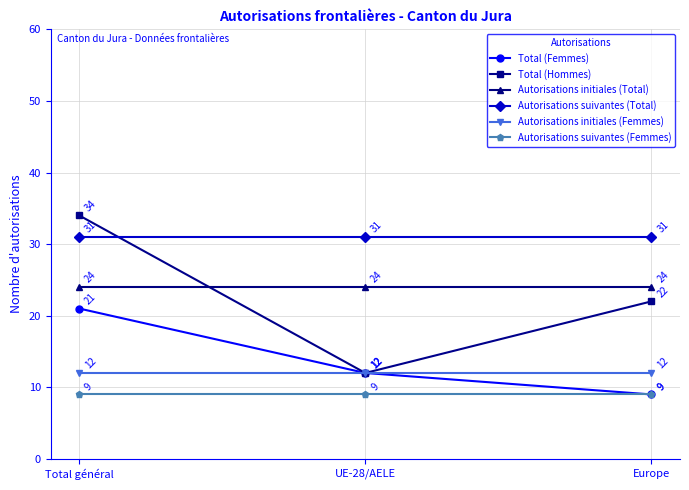

Which category has the highest value across all series?

Total général